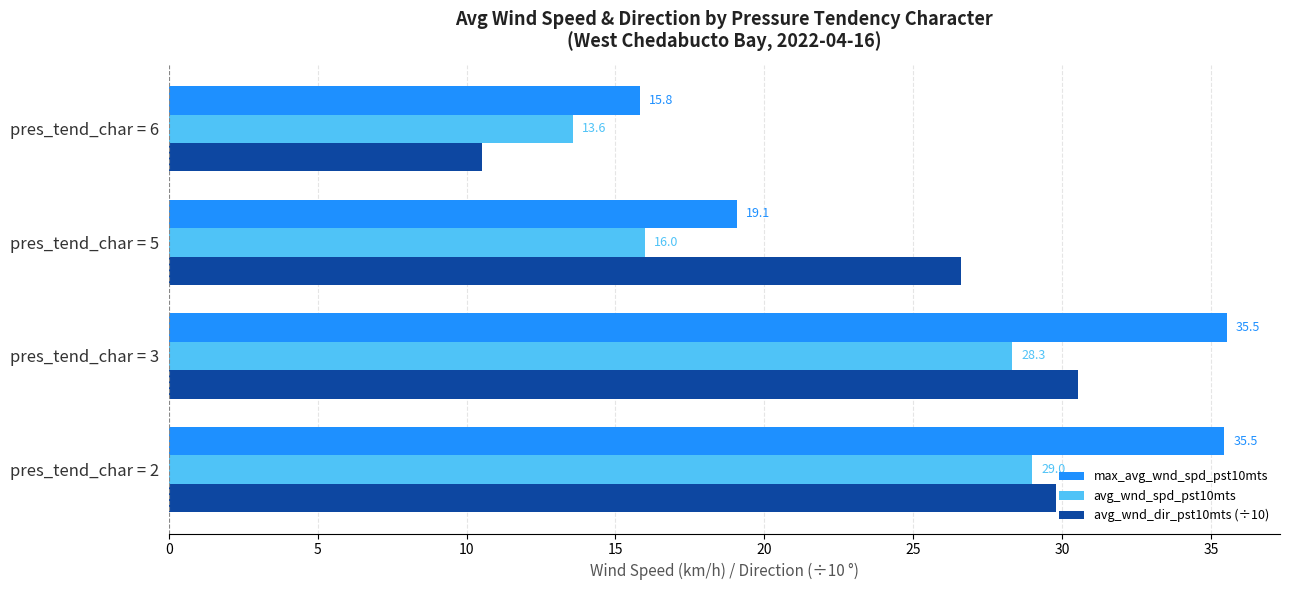

True or false: max_avg_wnd_spd_pst10mts has a value of 29.8 at pres_tend_char = 5.

False